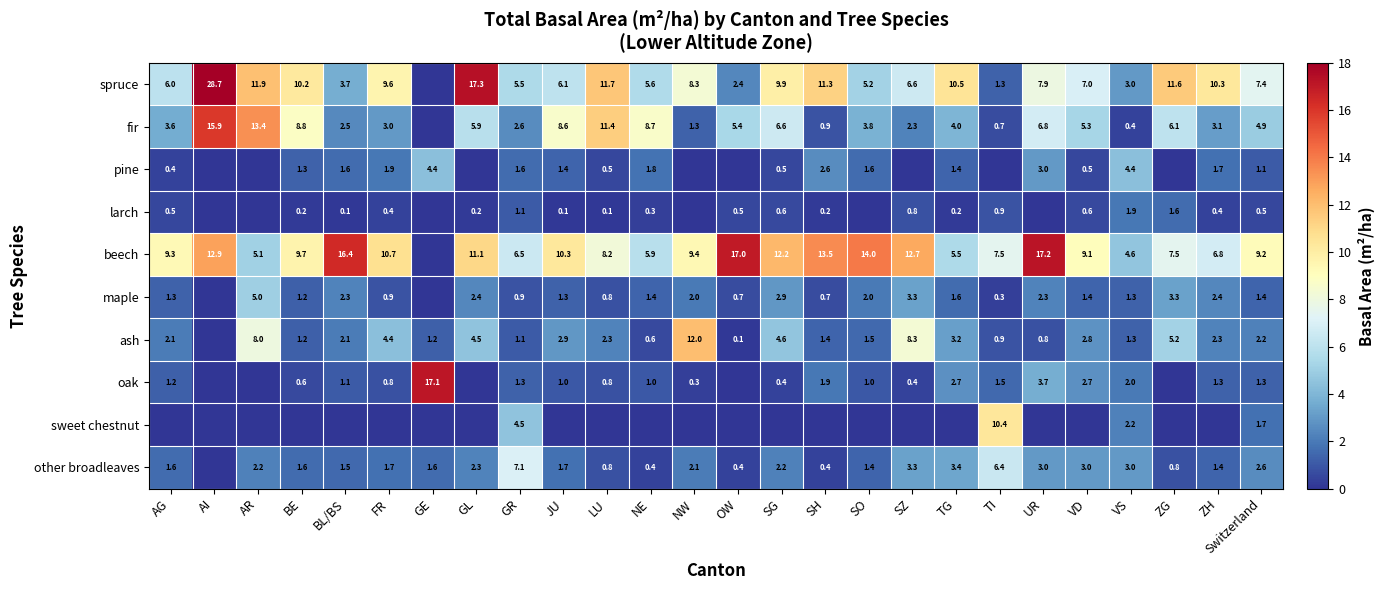

Is it true that maple equals 2.5 at AR?

False